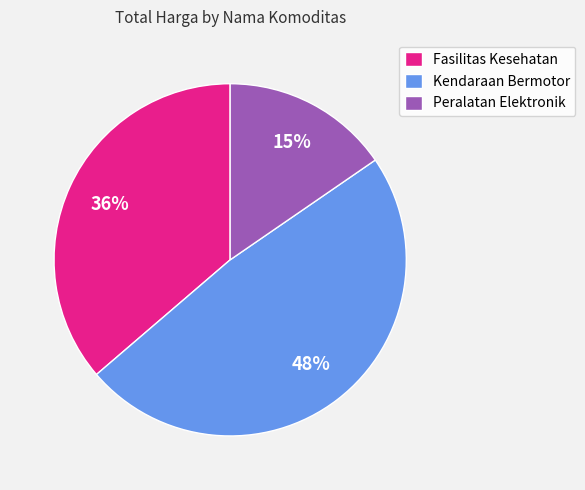

Is it true that Fasilitas Kesehatan is 50% of the pie?

False